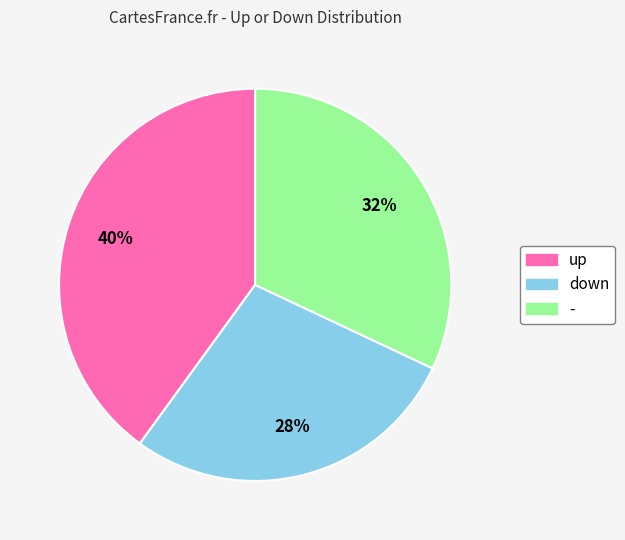

Is down the majority of the pie?

No